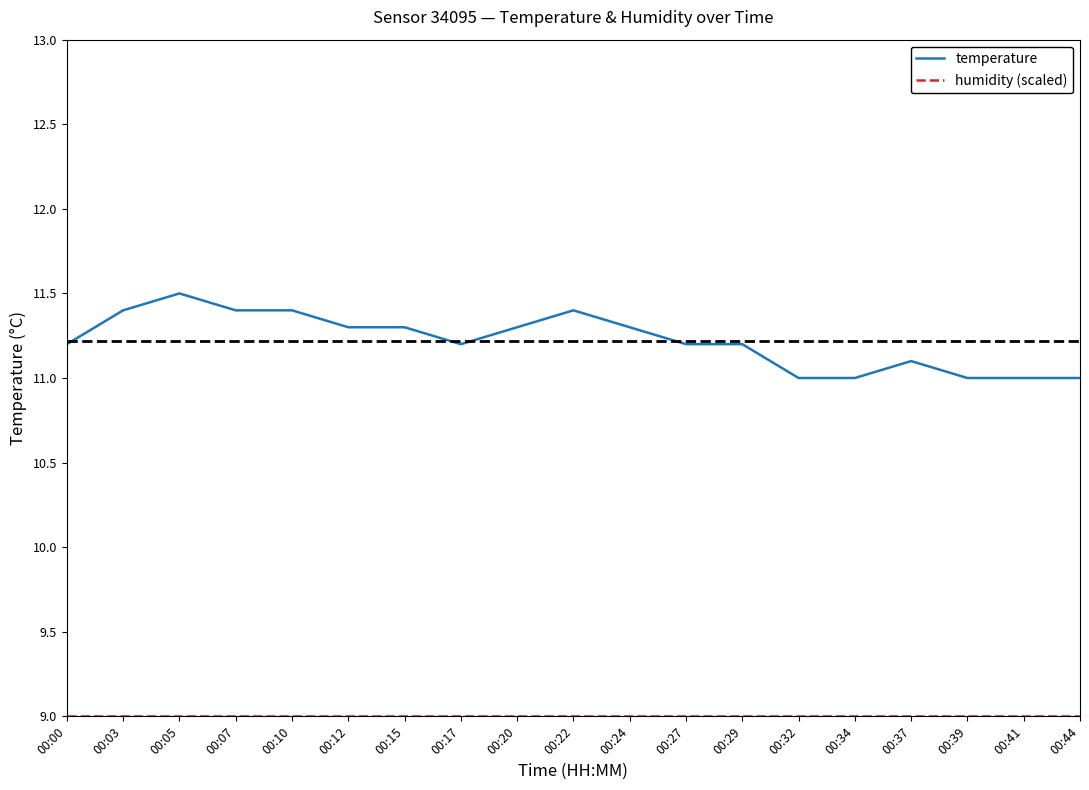

What is the difference between the maximum and minimum values in the temperature series?

0.5